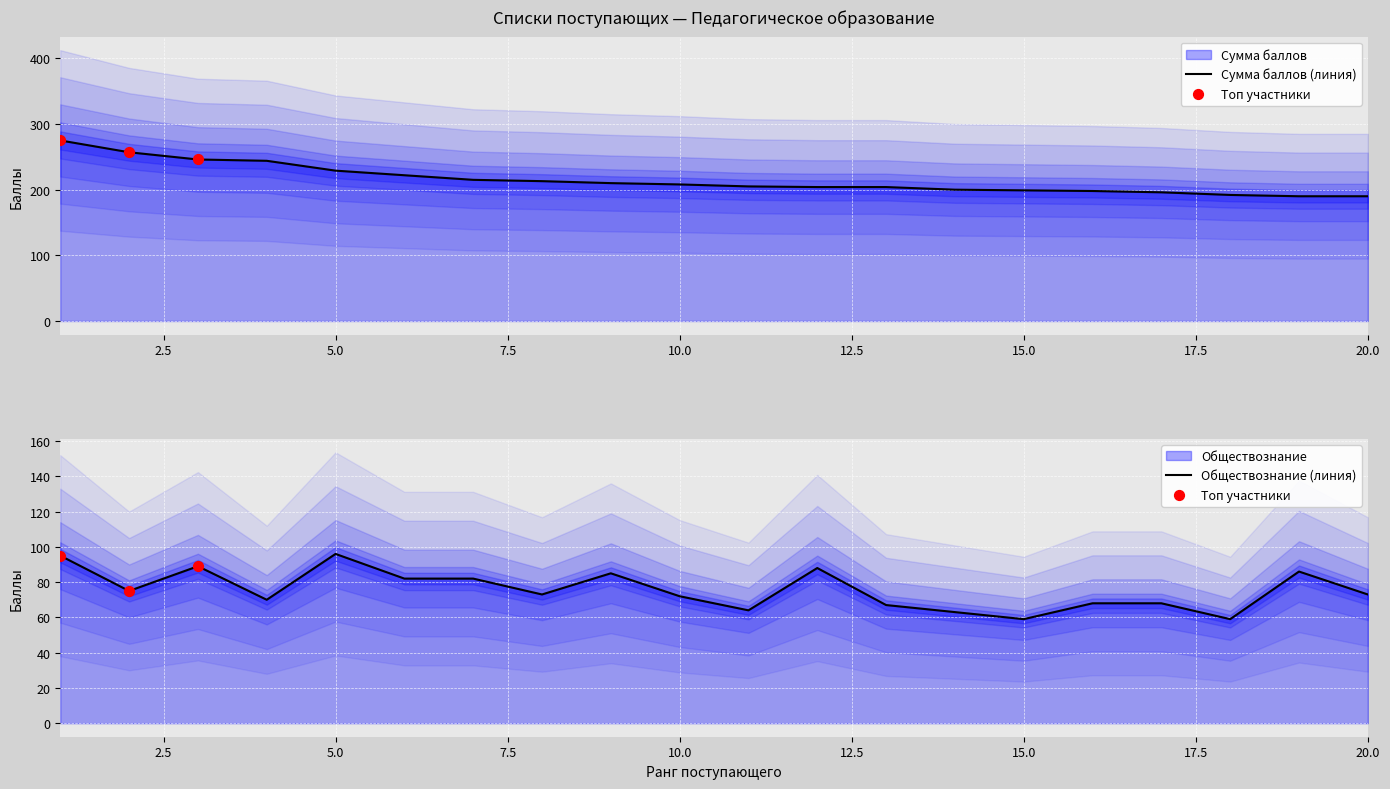

At how many categories does at least one series exceed 199?

14